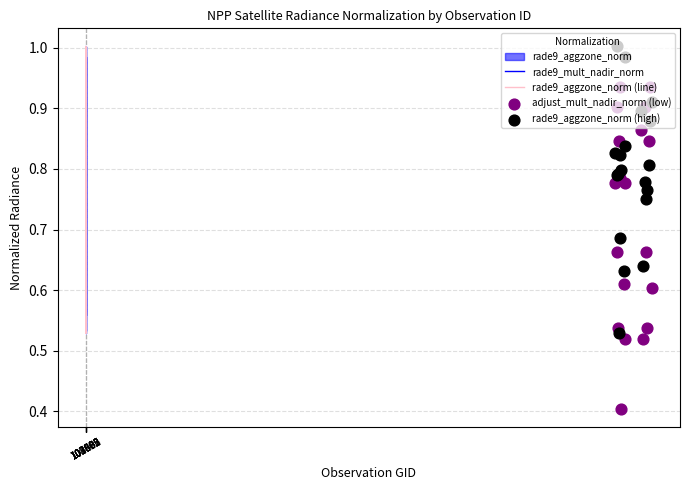

Which series has the largest total across all categories?

rade9_aggzone_norm (line)